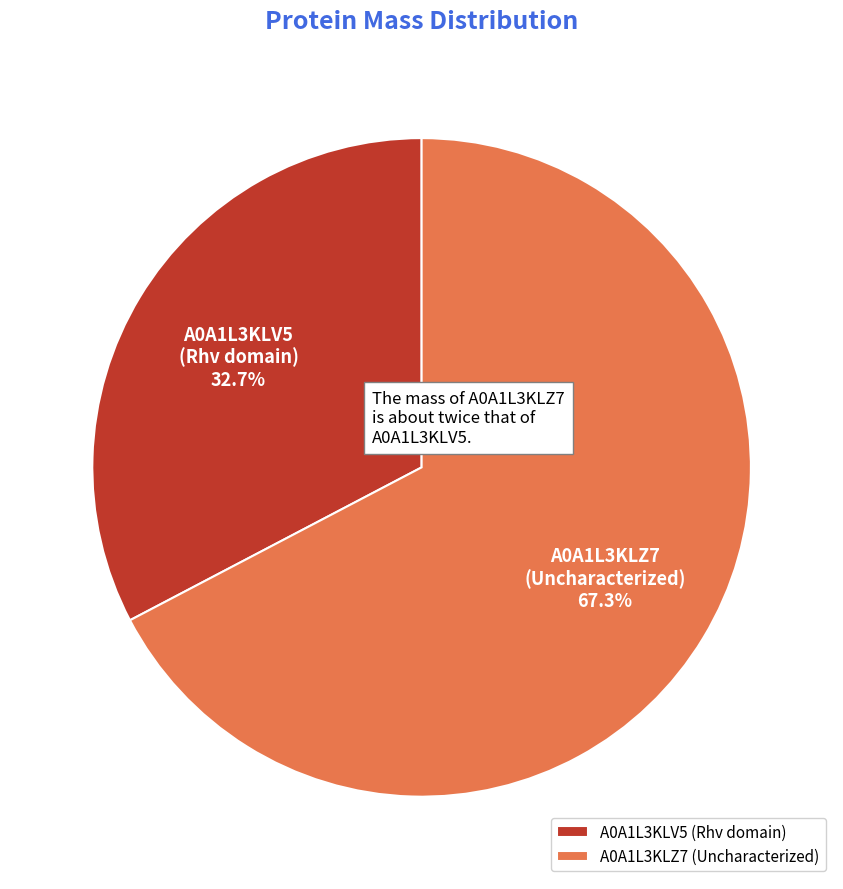

Do A0A1L3KLZ7 (Uncharacterized) and A0A1L3KLV5 (Rhv domain) together represent more than half of the pie?

Yes